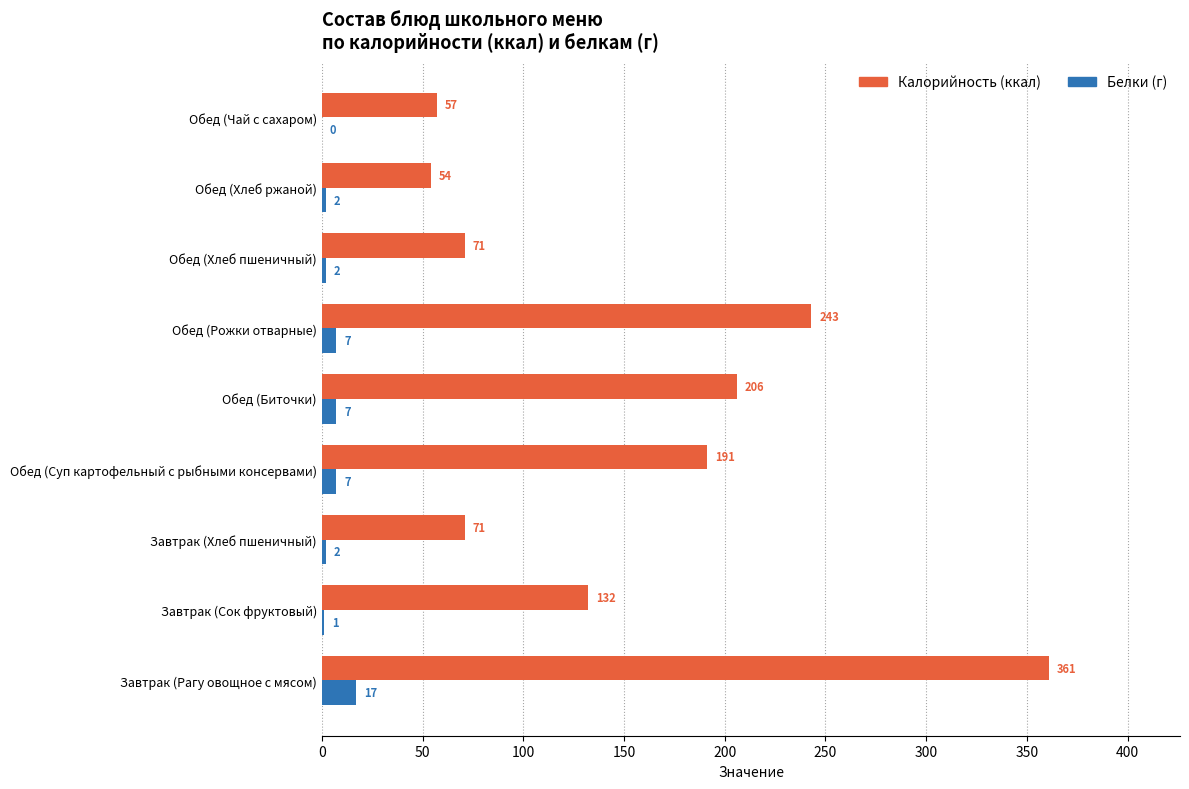

At which category is the sum across all series the highest?

Завтрак (Рагу овощное с мясом)